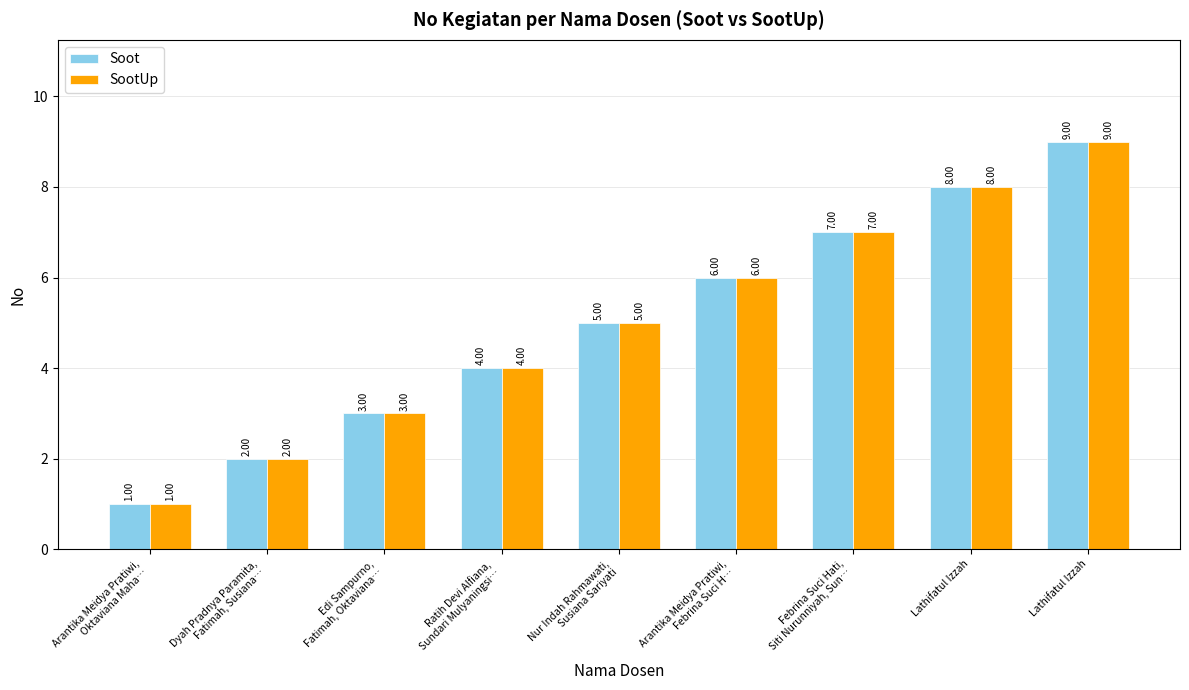

How many bars are there in each group?

2